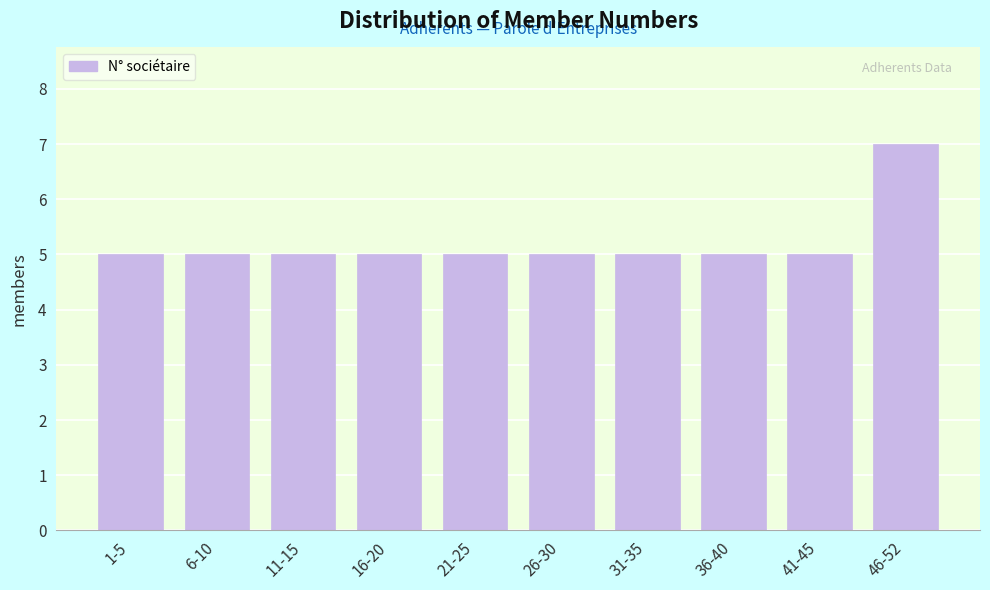

Reading left to right, list all the values displayed in this chart.

1-5=5	6-10=5	11-15=5	16-20=5	21-25=5	26-30=5	31-35=5	36-40=5	41-45=5	46-52=7